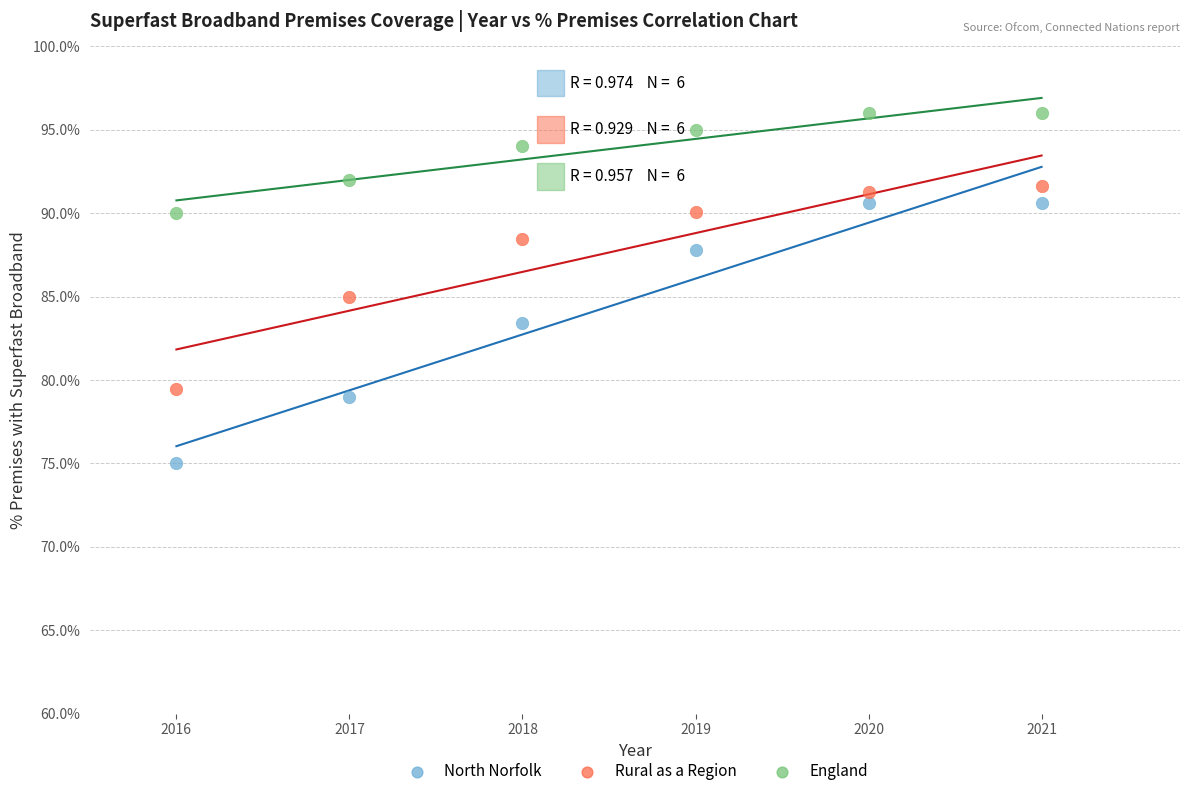

In the North Norfolk series, what Y value is closest to 82?

83.4